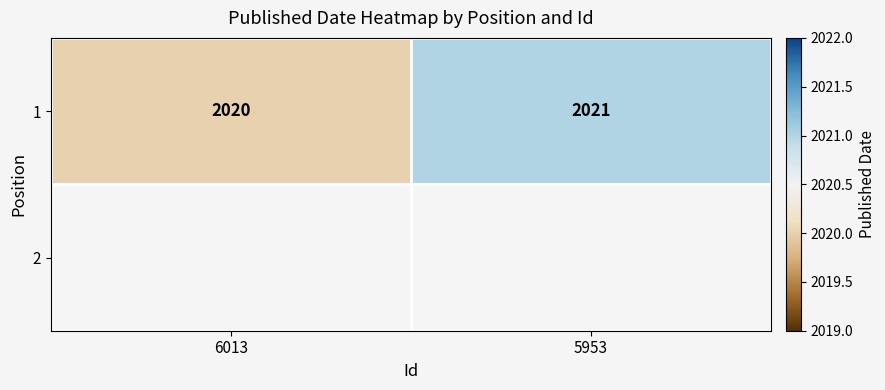

Is it true that the value at 6013 is 446?

False